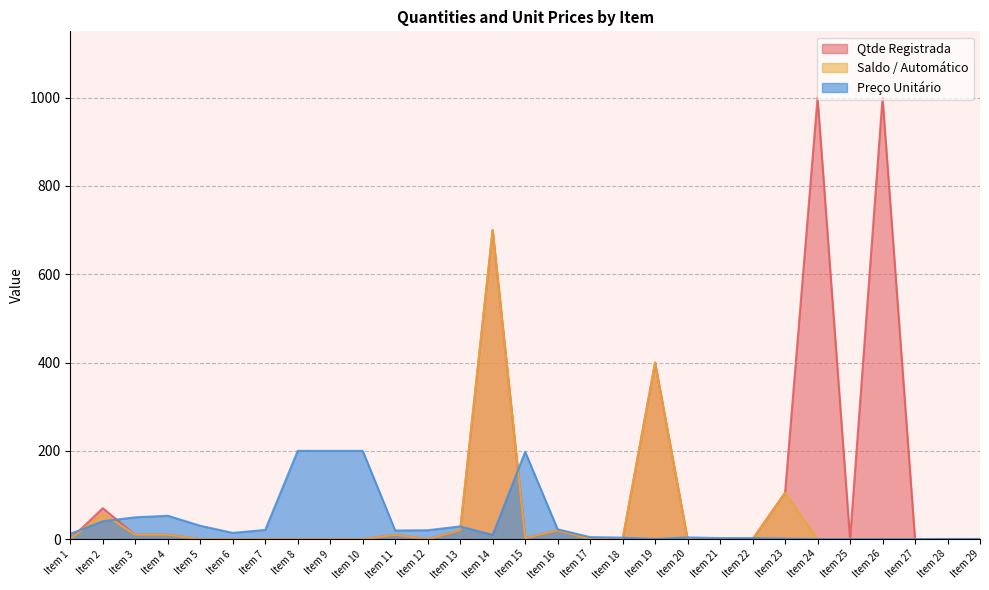

The value of Qtde Registrada at Item 18 is -362. True or false?

False